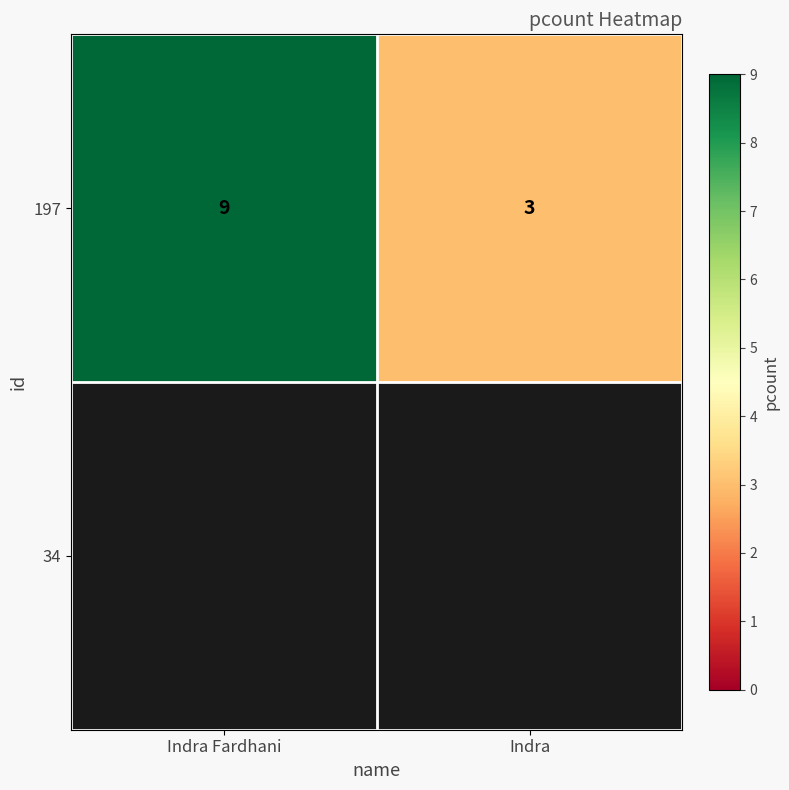

How many distinct data groups are displayed?

1